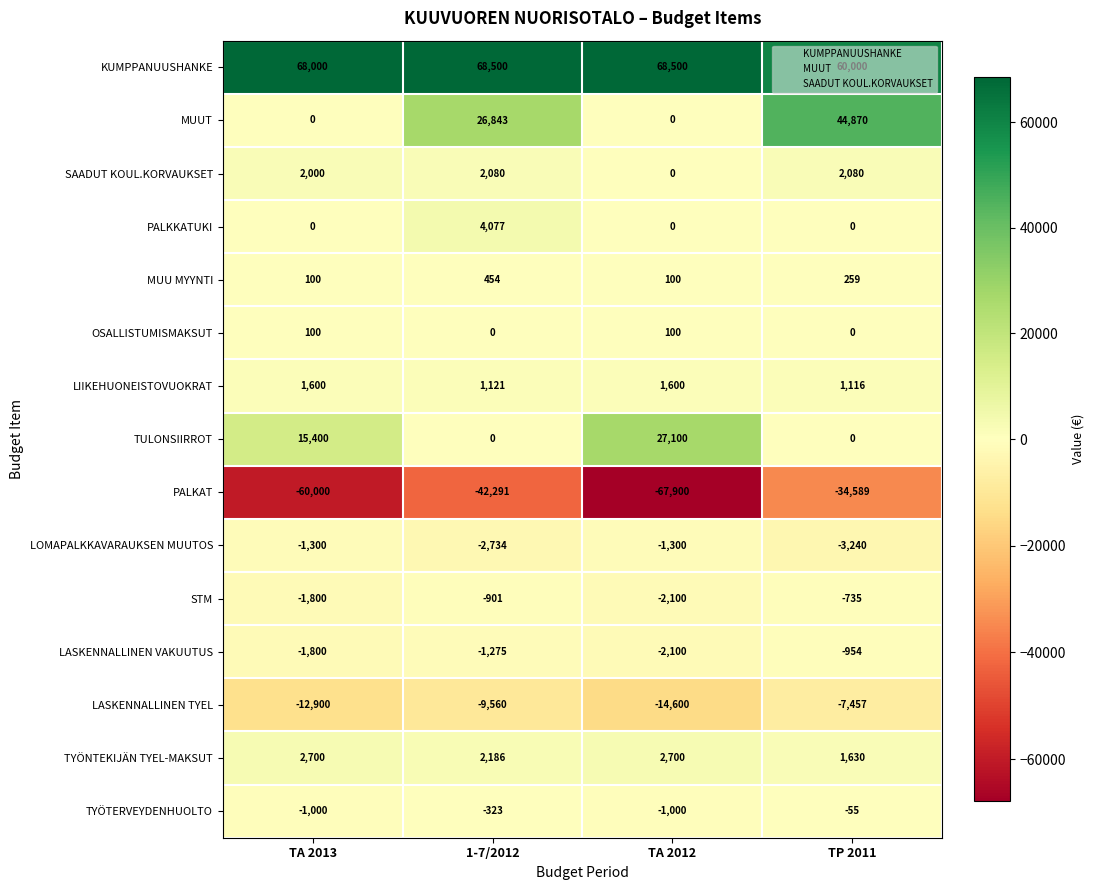

Count the number of categories in the chart.

4